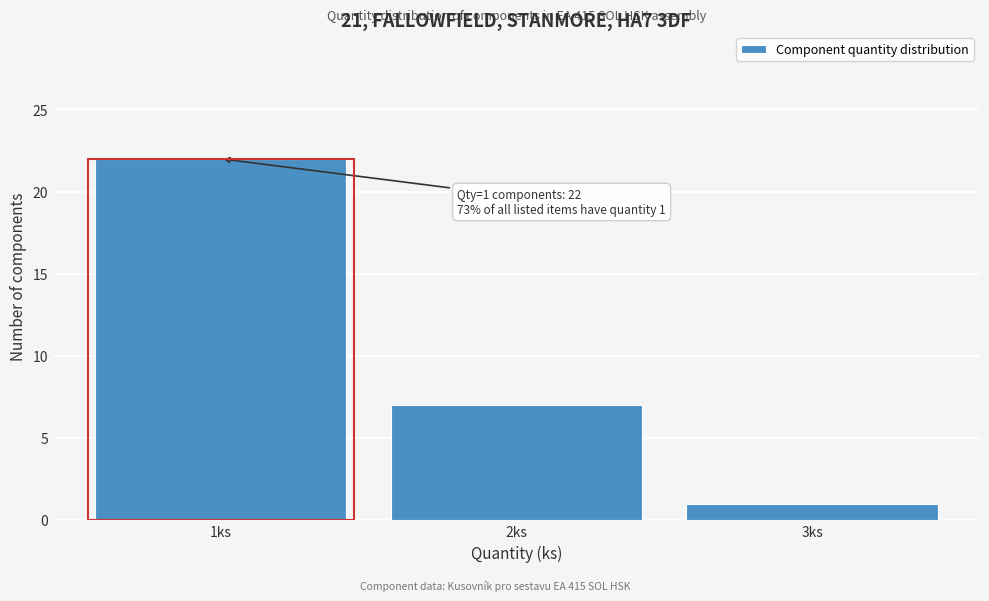

Reading left to right, extract all data points from this chart.

1ks=22	2ks=7	3ks=1